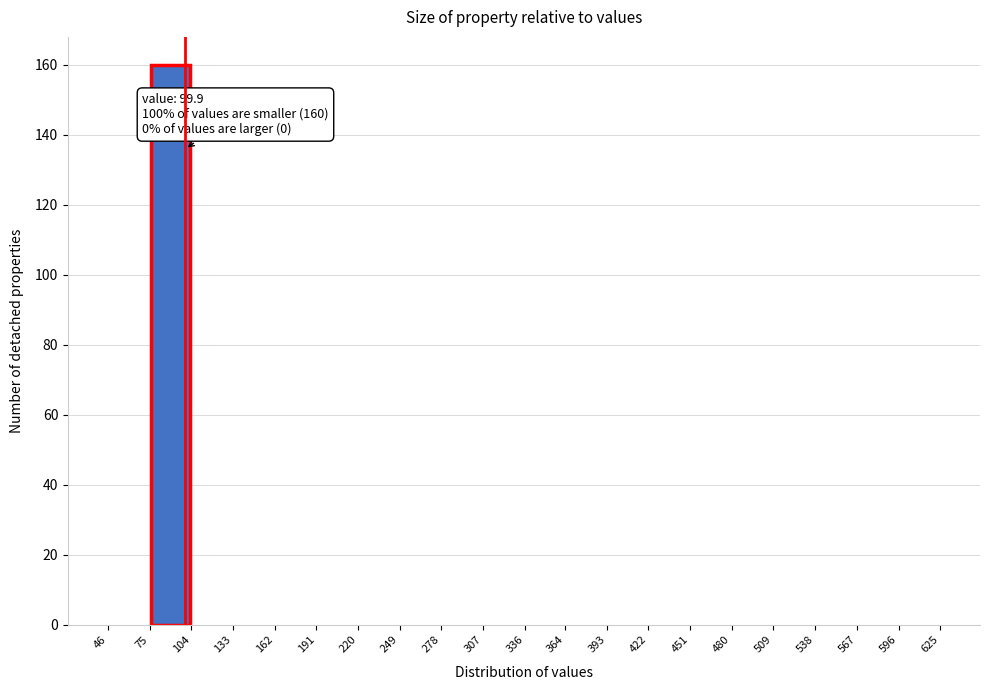

Over which range of the x-axis is the bar tallest?

75 to 104